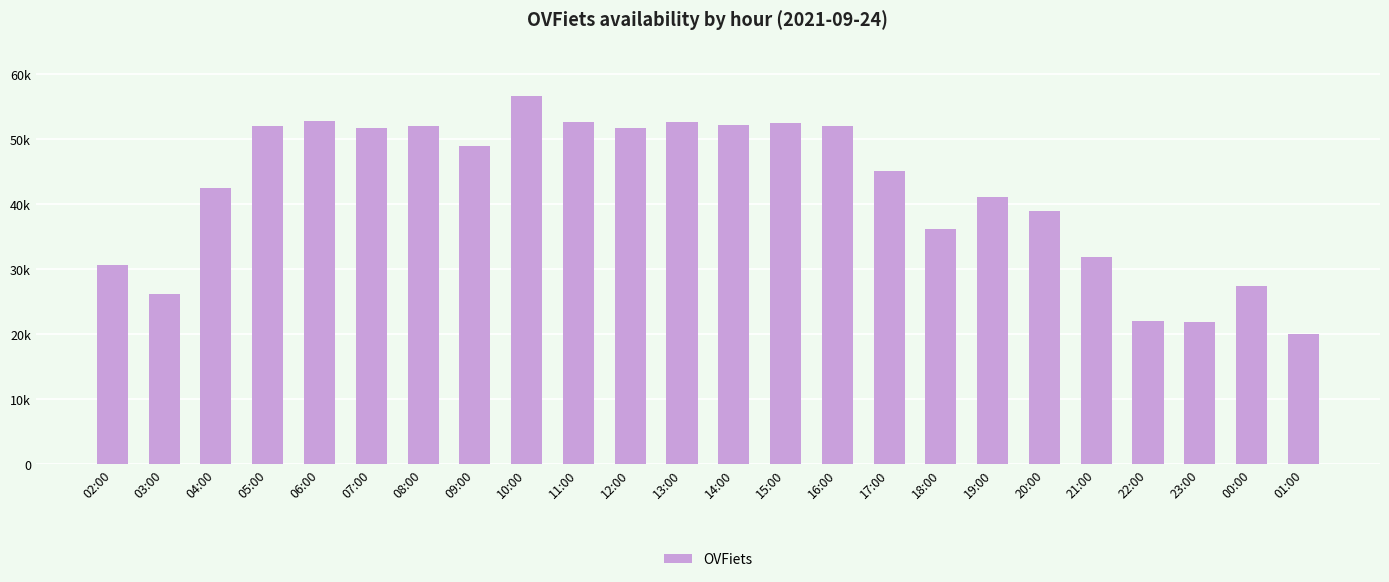

The value at 17:00 is 62257. True or false?

False